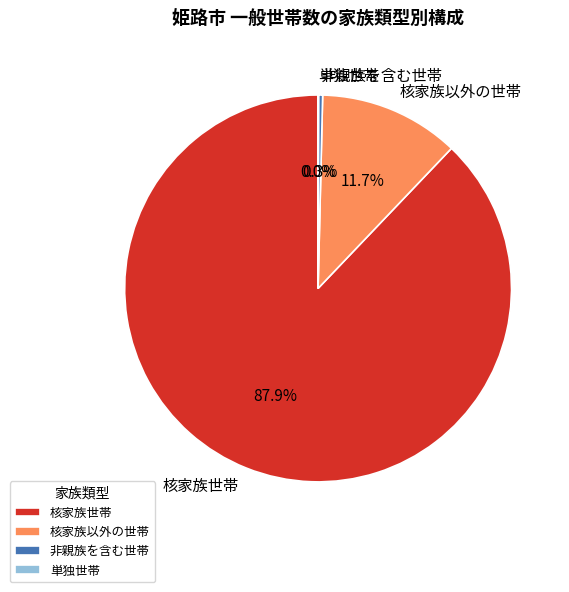

What is the largest slice in the pie chart?

核家族世帯